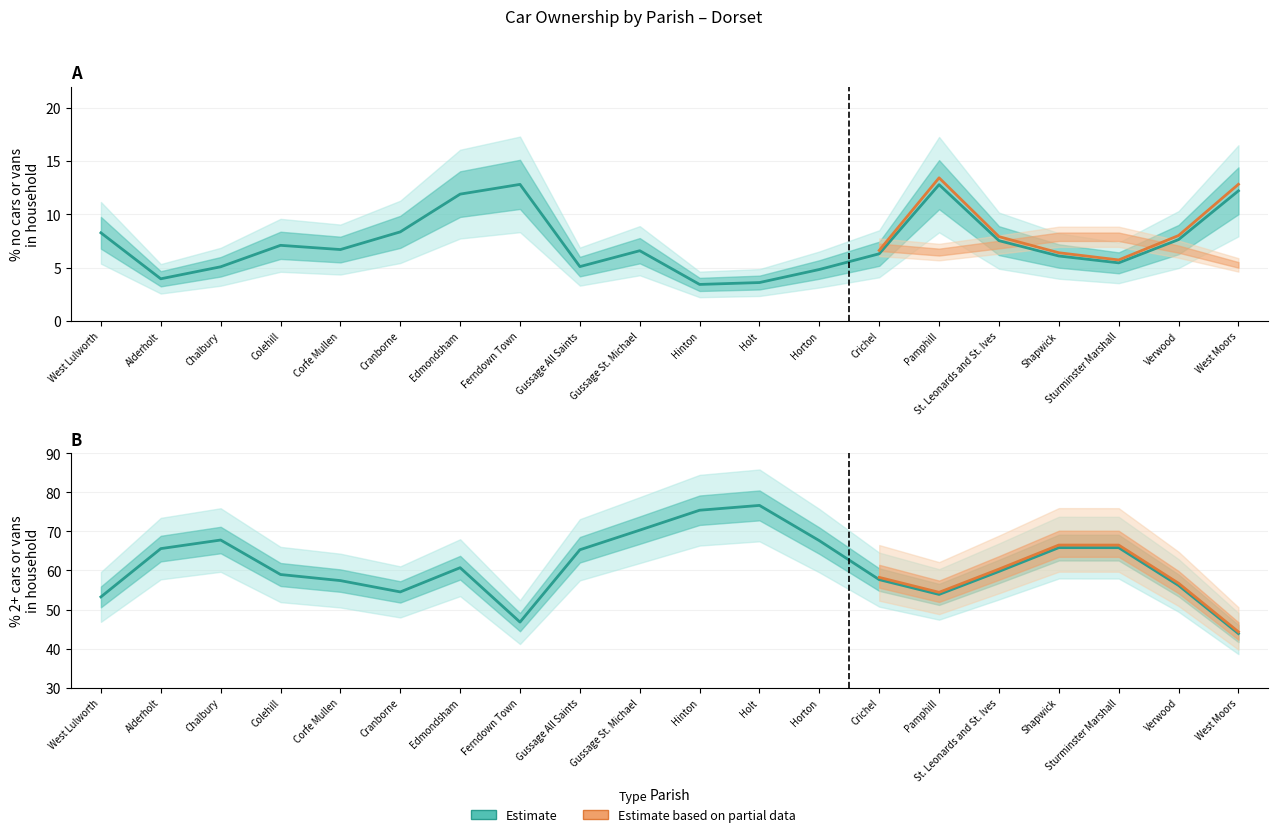

What is the difference between the second highest and second lowest values in the % no cars or vans in household series?

9.2